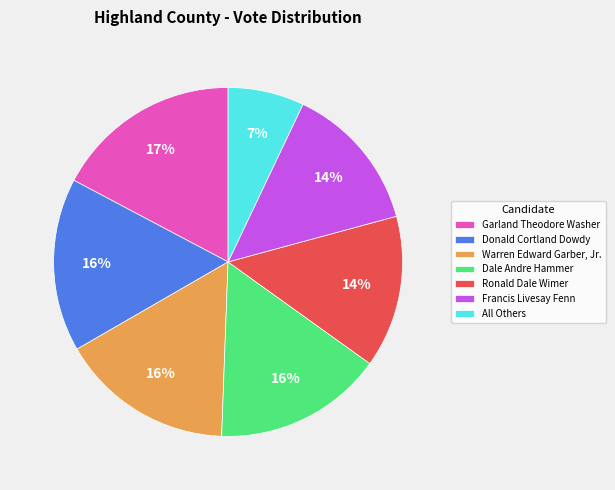

Is there a majority slice in this chart?

No